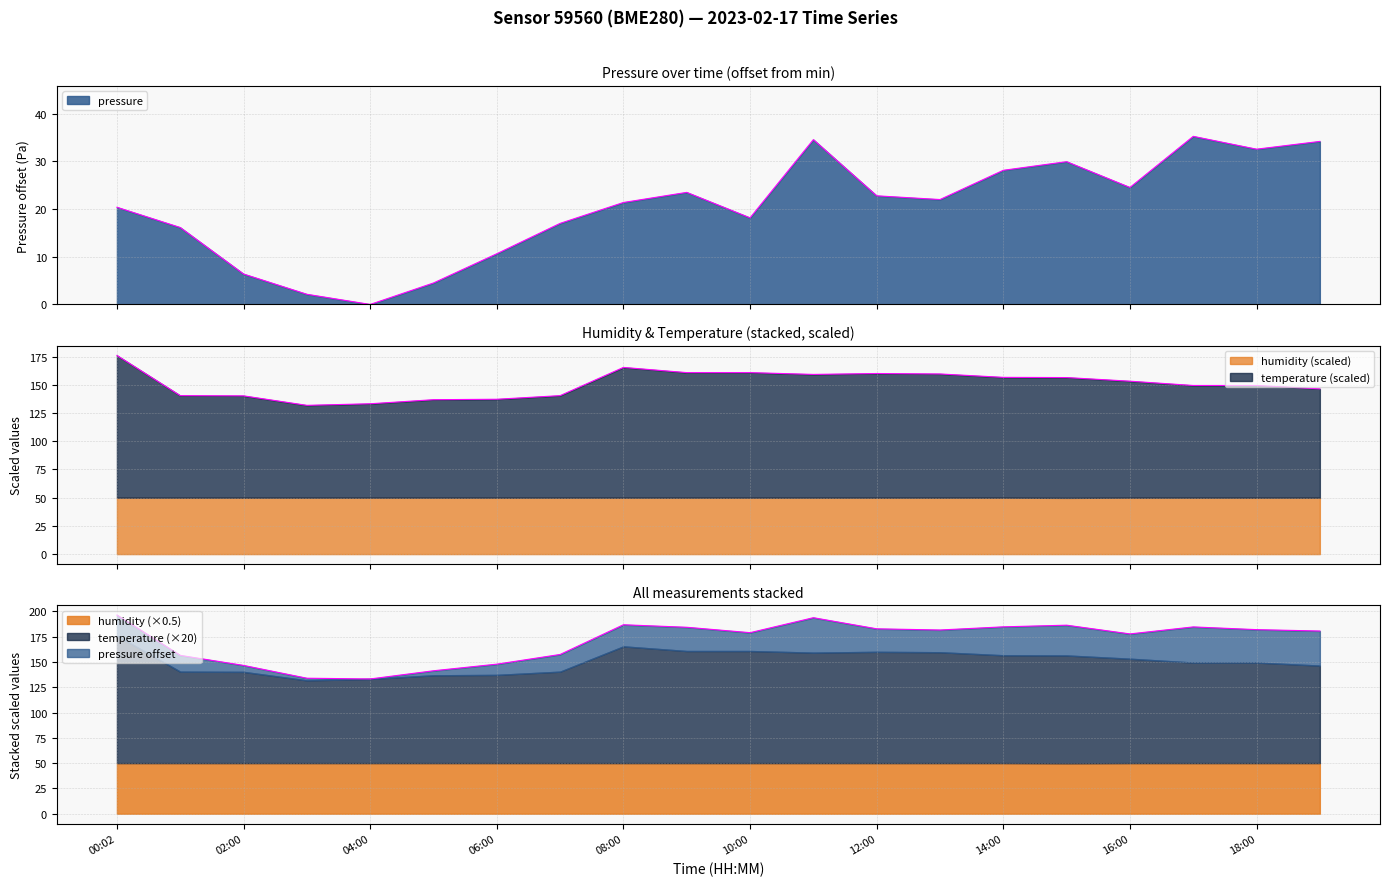

How many positive values does the pressure series have?

19